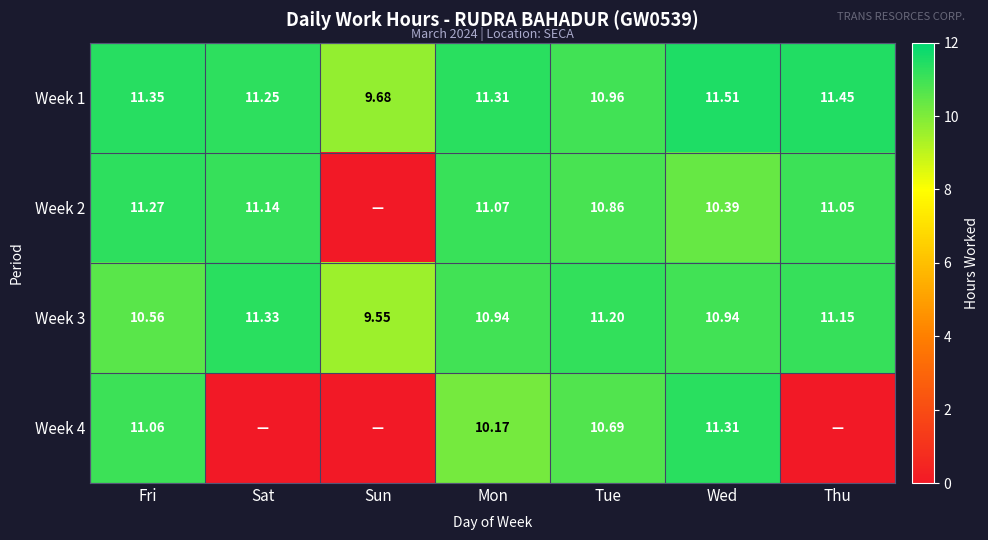

How many values in the Week 1 series exceed 11?

5